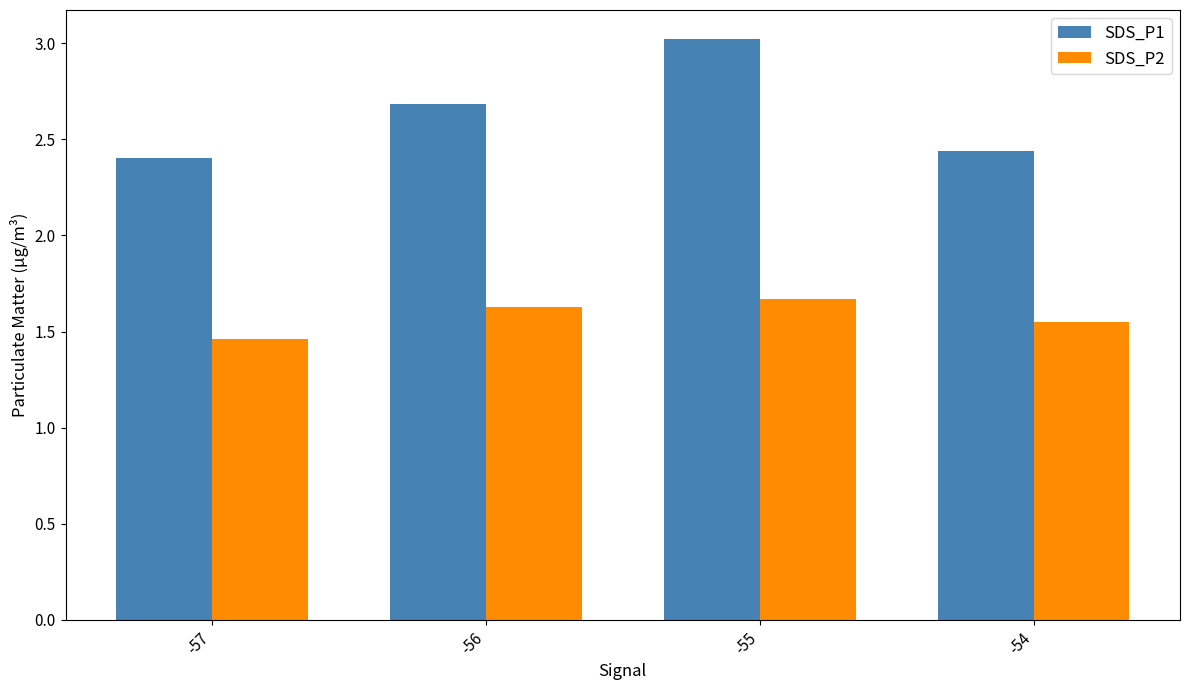

At which label is SDS_P2 closest to 1?

-57